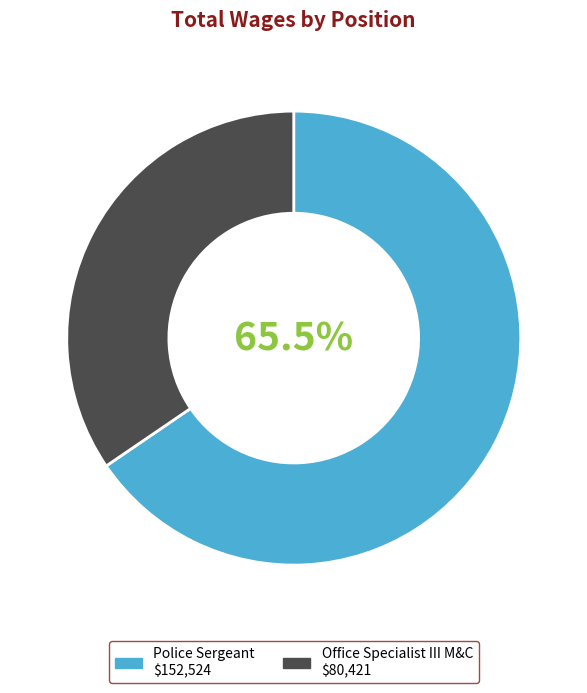

Approximately how many times larger is the value at Police Sergeant compared to Office Specialist III M&C?

1.9